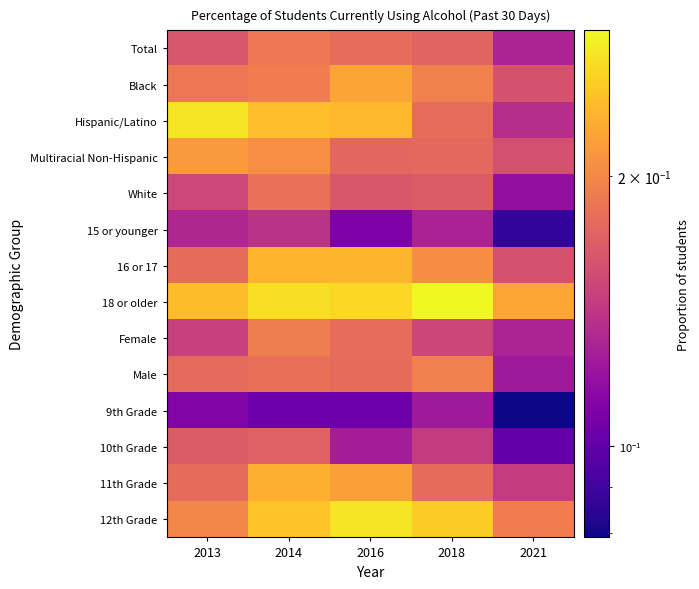

At which category is the sum across all series the highest?

2014